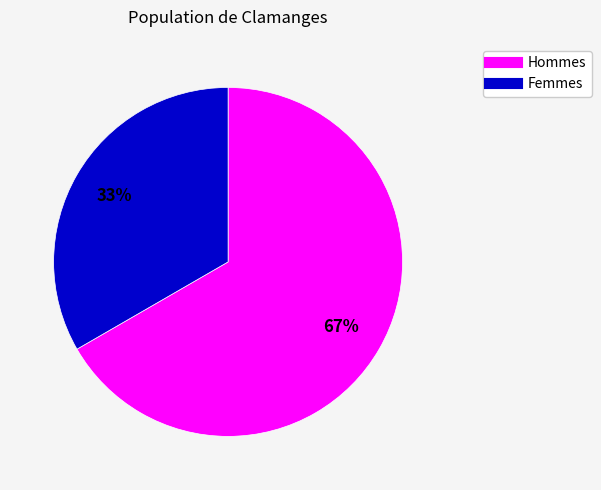

To the nearest percent, what is the average slice percentage?

50%